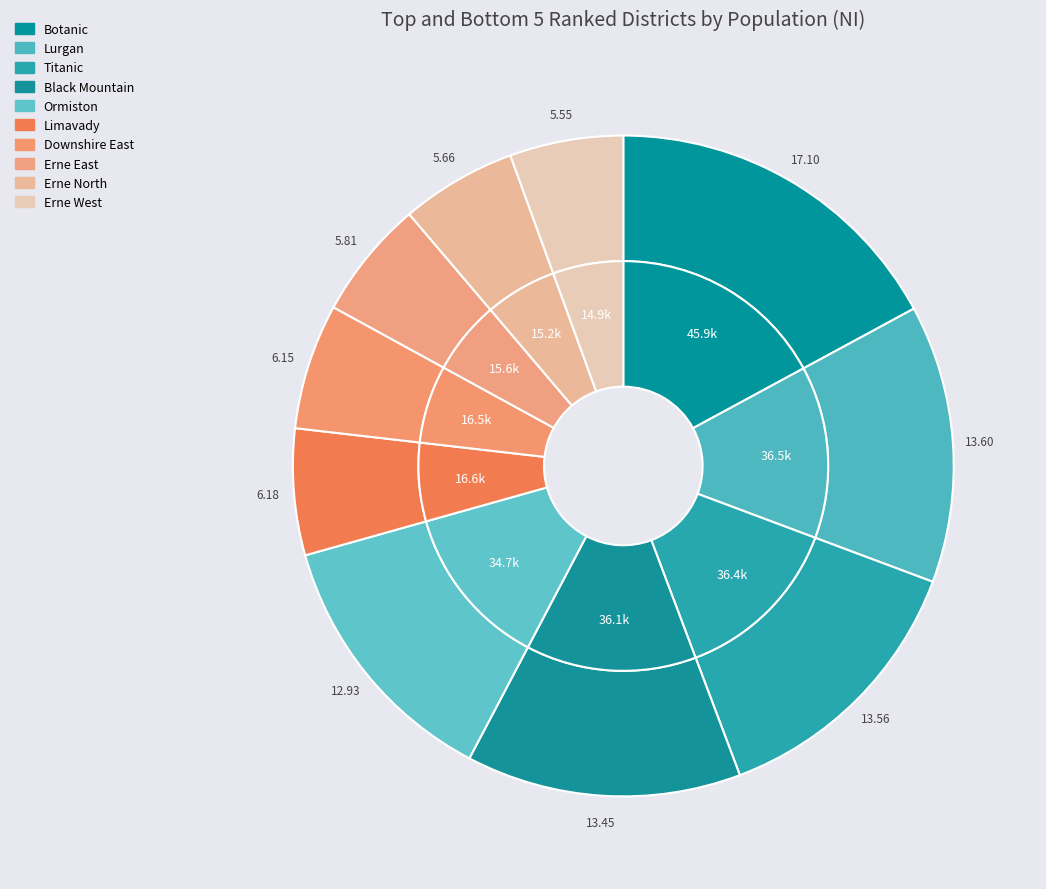

To the nearest percent, what is the difference between the Ormiston and Botanic slice percentages?

4%